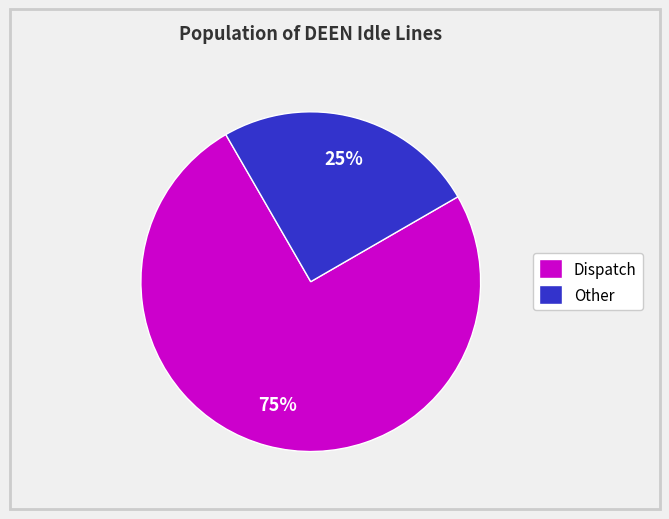

Rank the categories by value from highest to lowest.

Dispatch, Other